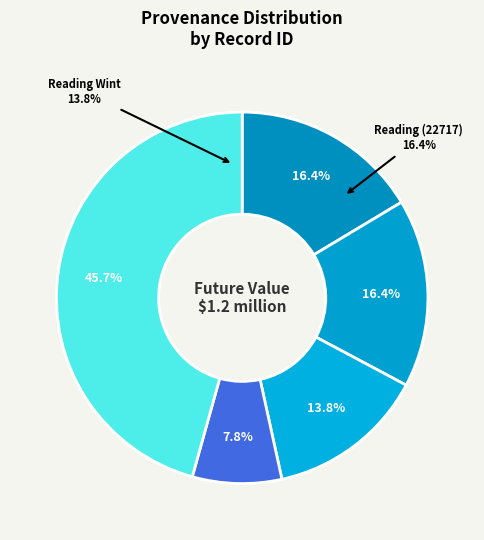

Does any single category account for the majority?

No